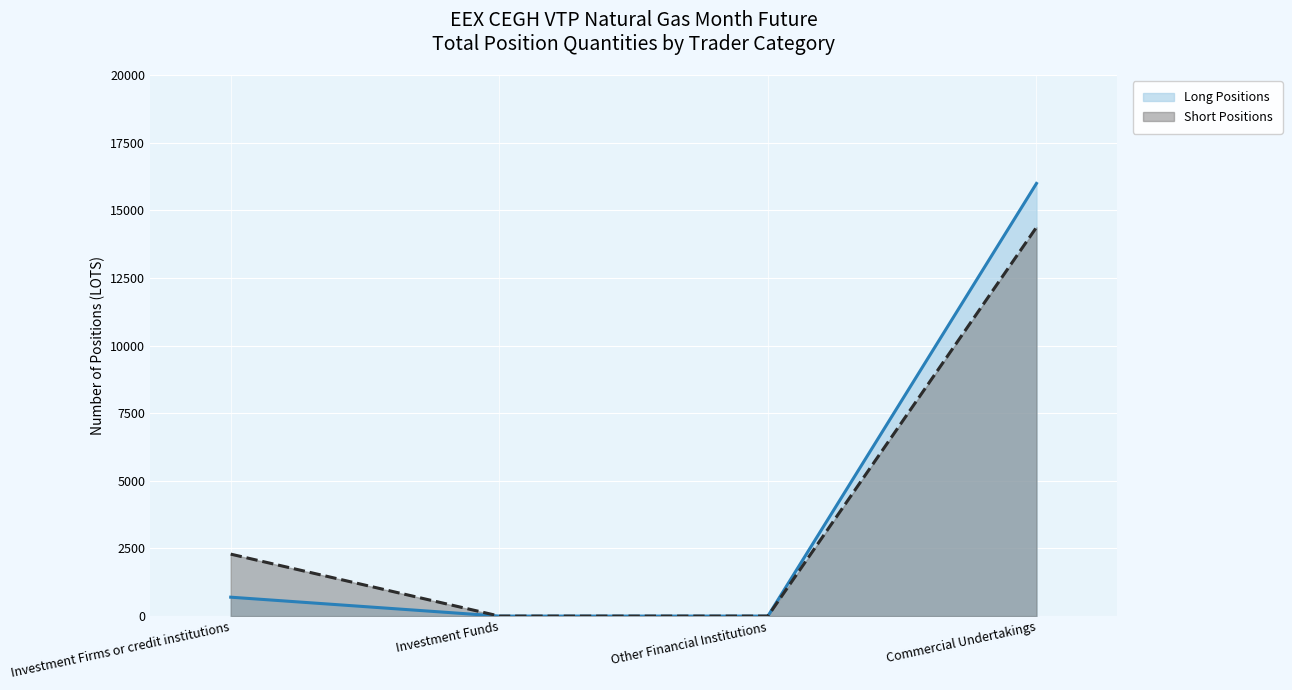

What position from the right is Investment Funds?

3